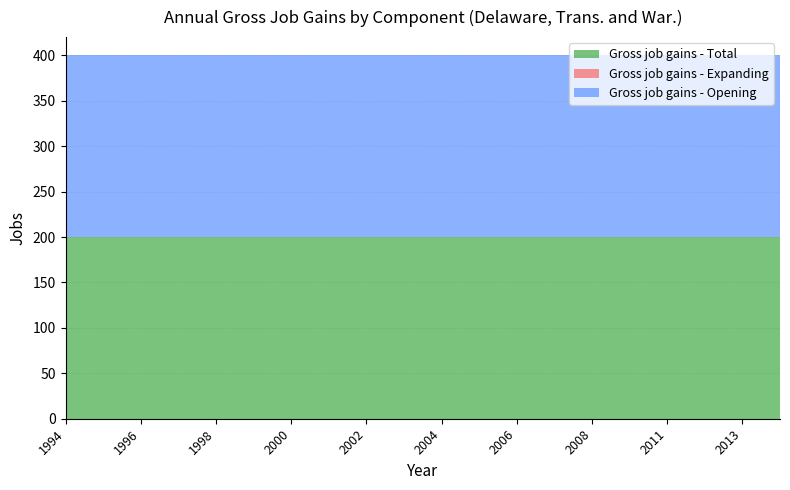

Reading right to left, transcribe all the data shown in this chart.

Gross job gains - Total: 200	200	200	200	200	200	200	200	200	200	200	200	200	200	200	200	200	200	200	200
Gross job gains - Expanding: 0	0	0	0	0	0	0	0	0	0	0	0	0	0	0	0	0	0	0	0
Gross job gains - Opening: 200	200	200	200	200	200	200	200	200	200	200	200	200	200	200	200	200	200	200	200